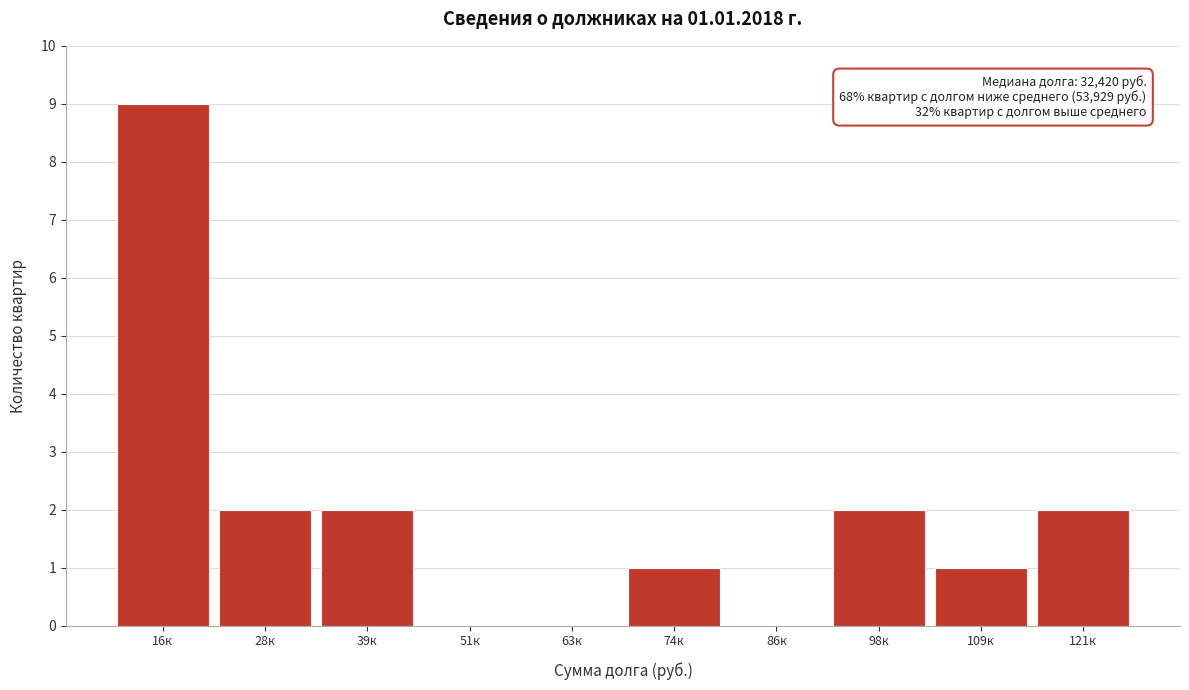

Reading left to right, what are all the values shown in this chart?

16к=9	28к=2	39к=2	51к=0	63к=0	74к=1	86к=0	98к=2	109к=1	121к=2